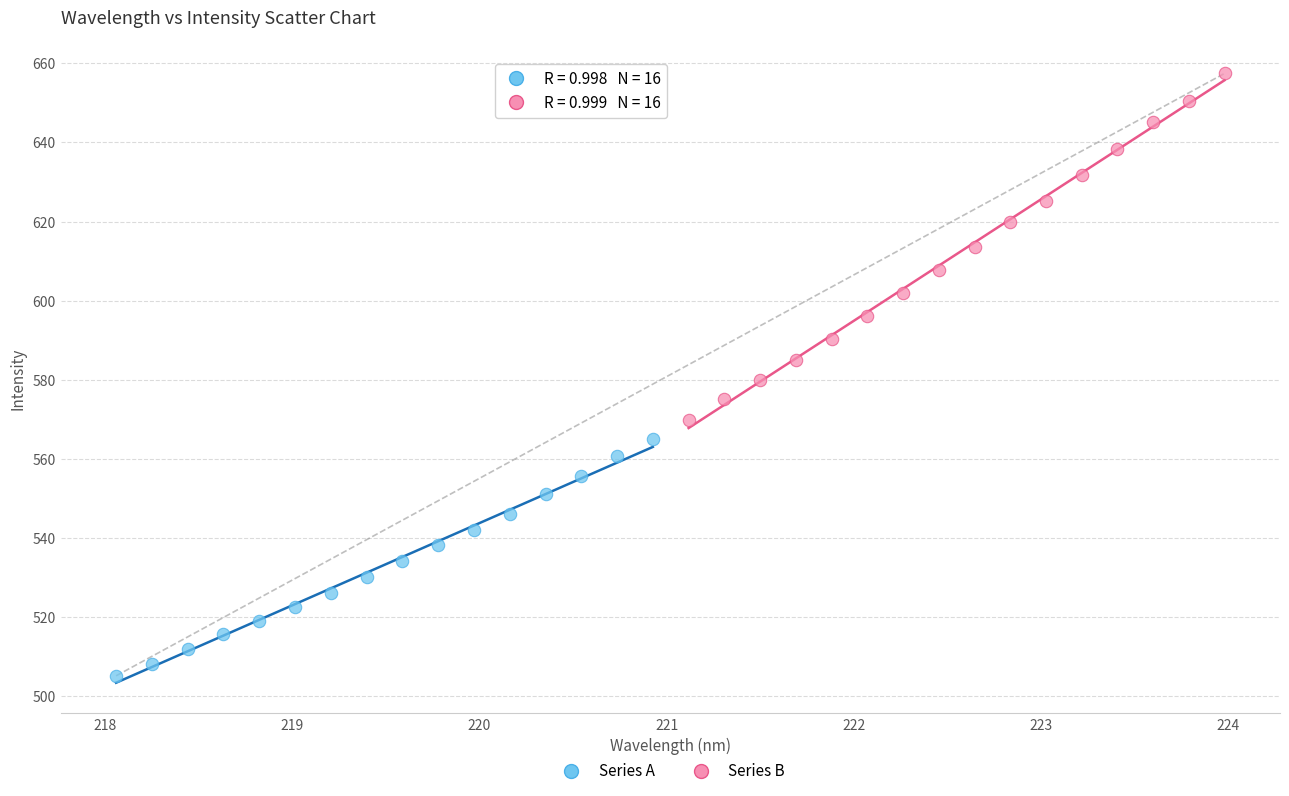

Which series reaches the maximum Y coordinate?

Series B